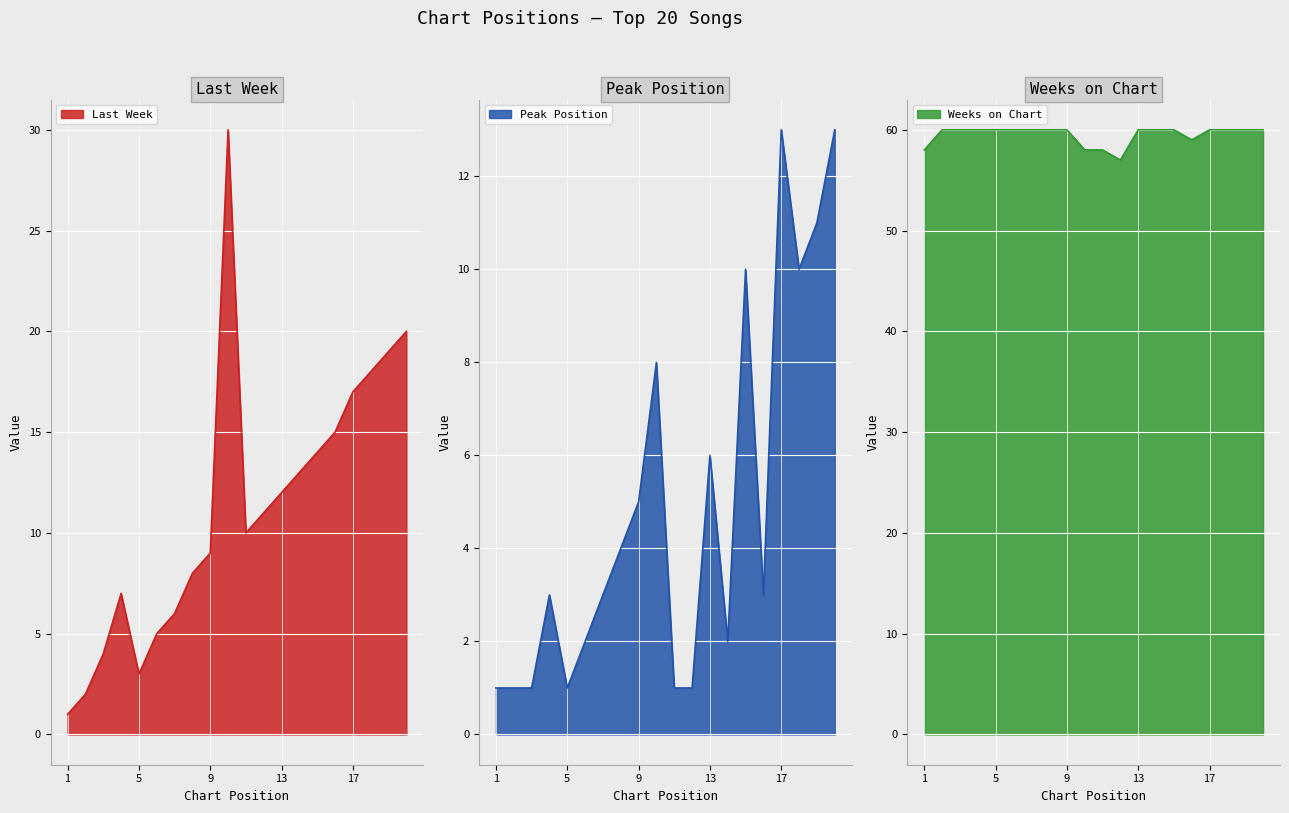

What is the difference between the maximum and minimum values in the Weeks on Chart series?

3